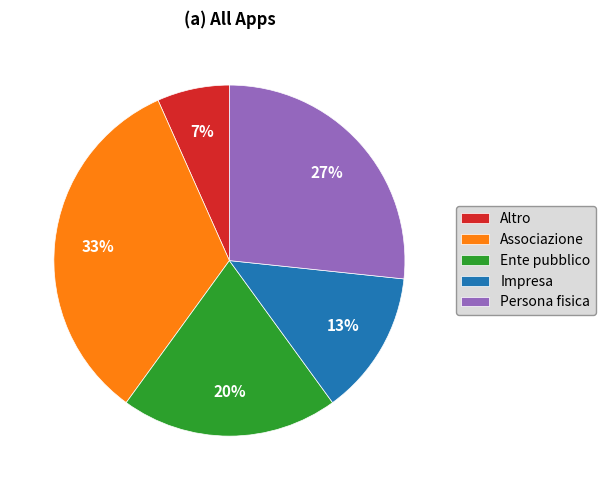

How many slices are in this pie chart?

5